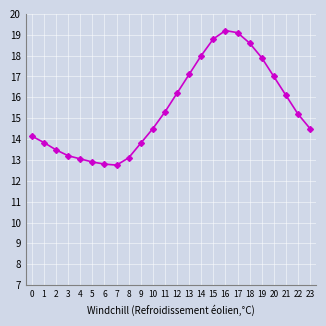

How many data points are less than 15?

12